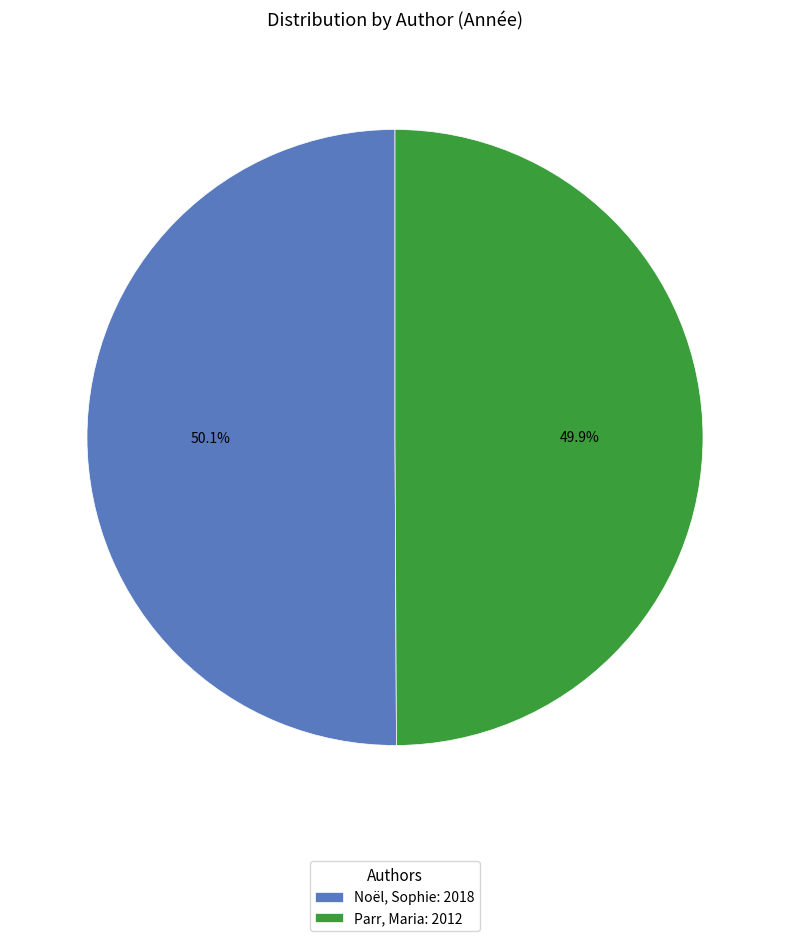

What percentage is the Parr, Maria slice, to the nearest percent?

50%